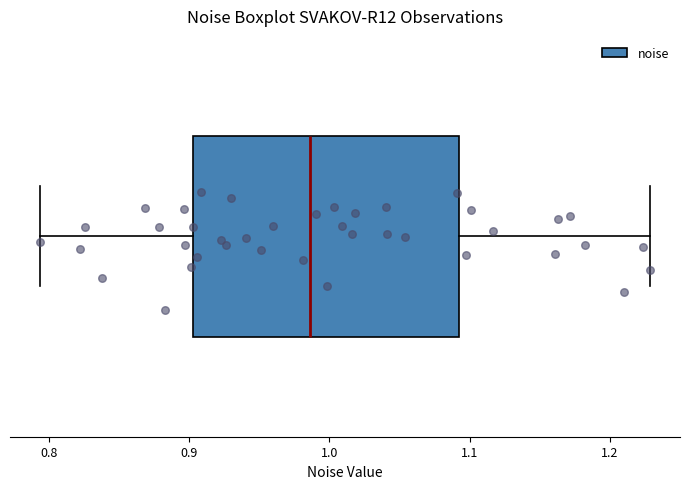

Read this box plot against the x-axis: the position of the median line, the range covered by the box, and the ends of both whiskers. The values are not printed on the chart, so give them approximately, as read against the axis.

median 0.99, box 0.90 to 1.09, whiskers 0.79 to 1.23